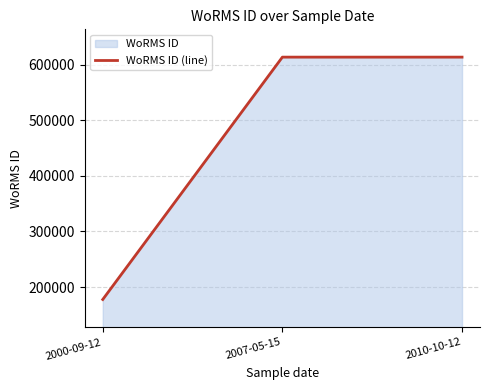

Is it true that the value at 2000-09-12 is 177592?

True